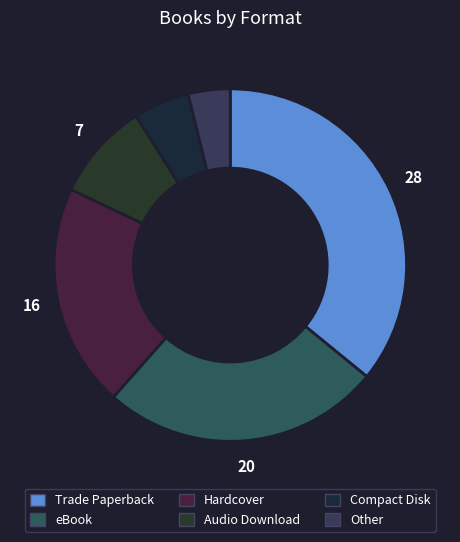

How many slices are in this pie chart?

6